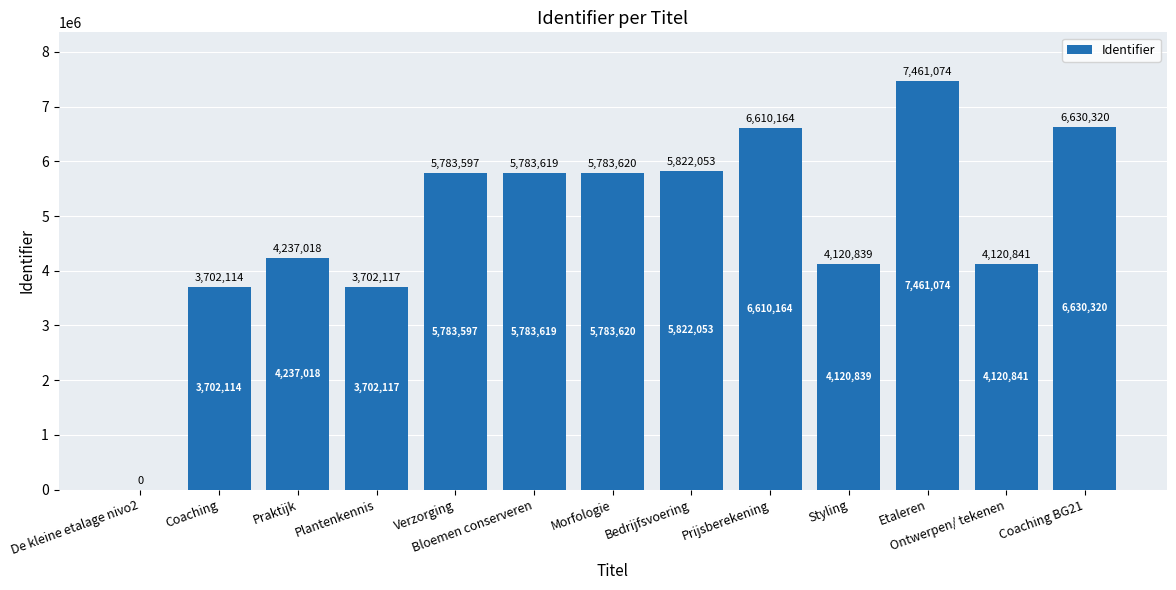

What is the change in value from Coaching to Bedrijfsvoering?

+2119939